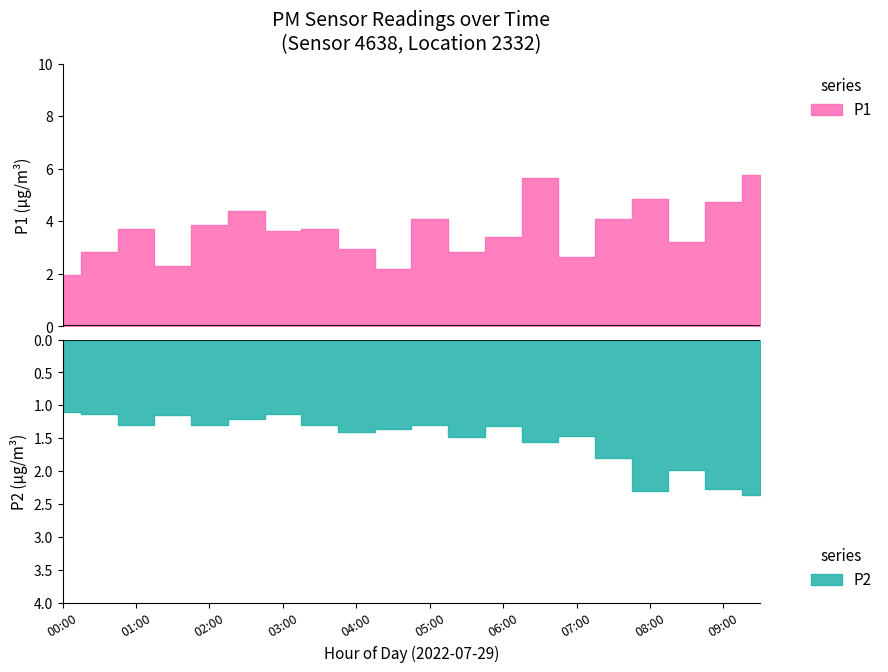

Where is the first local maximum for P1?

3